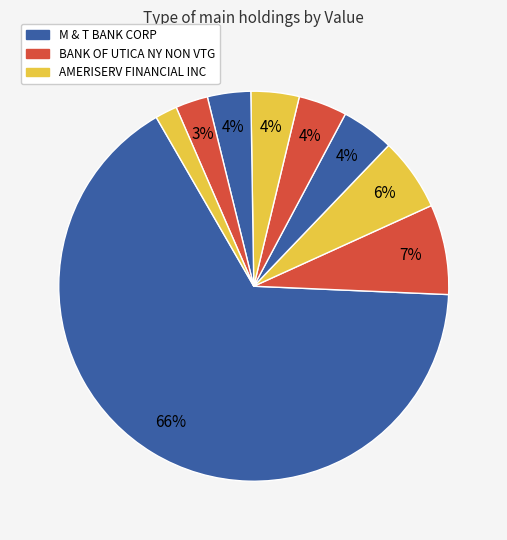

Which category has the biggest portion of the pie?

M & T BANK CORP